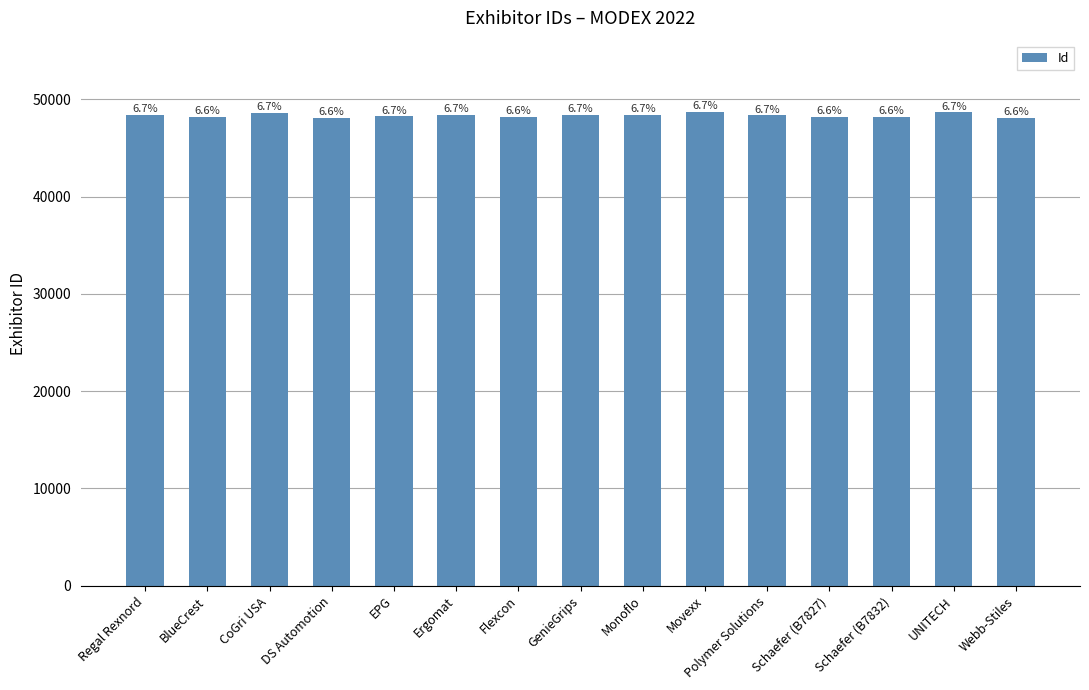

Does the chart contain any negative values?

No